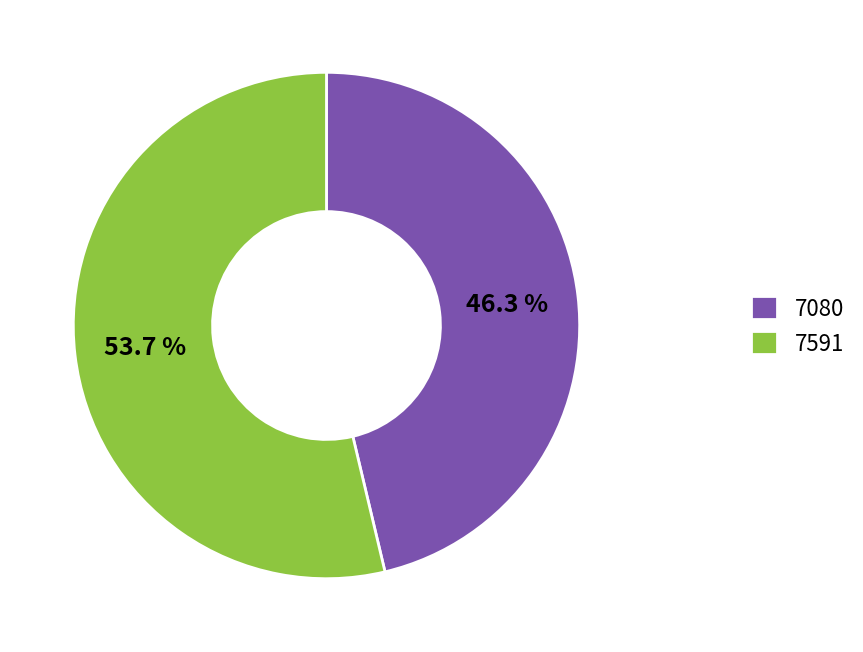

Combined, do 7591 and 7080 account for over 50%?

Yes